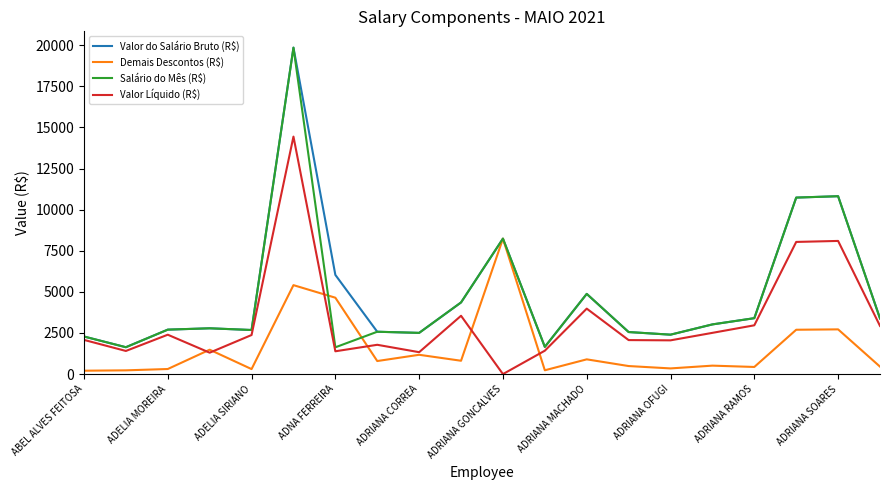

What is the maximum value for Salário do Mês (R$)?

19852.5